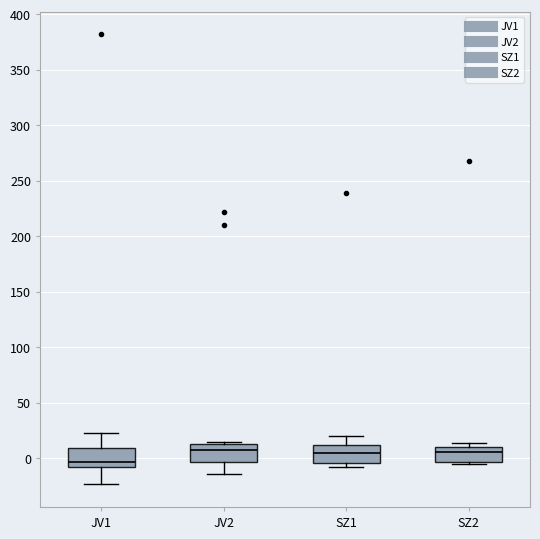

Reading left to right, transcribe this box plot: for each box, give where its median line is, the range the box spans, and where its two whiskers end, as read against the y-axis. The values are not printed on the chart, so give them approximately, as read against the axis.

JV1: median -5 (just above the box's lower edge), box -5 to 10, whiskers -25 to 20
JV2: median 10, box -5 to 15, whiskers -15 to 15 (just above the box's upper edge)
SZ1: median 5, box -5 to 10, whiskers -5 (just below the box's lower edge) to 20
SZ2: median 5, box -5 to 10, whiskers -5 (just below the box's lower edge) to 15